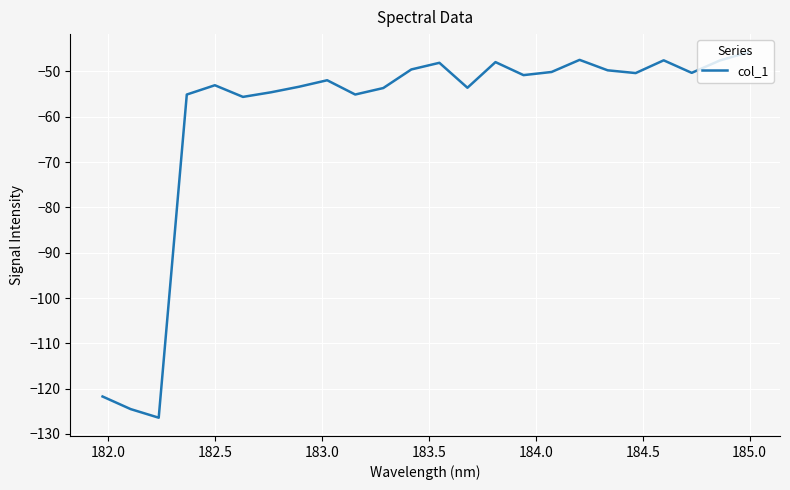

What is the maximum value shown in the chart?

-45.8